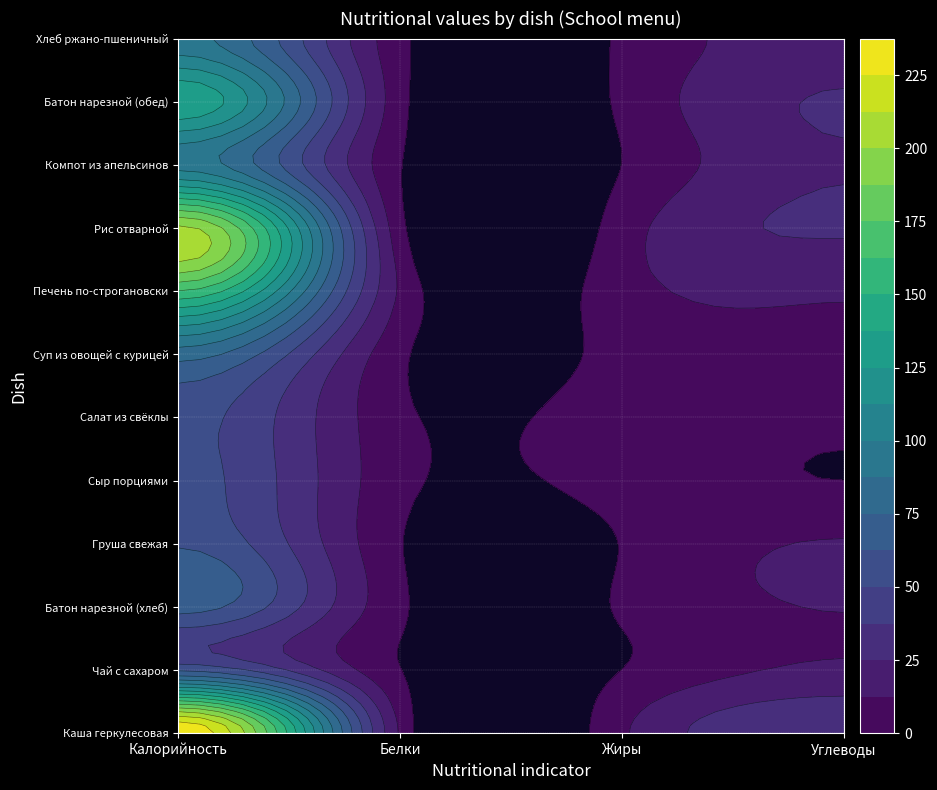

Which series has the largest range (max minus min)?

Каша геркулесовая